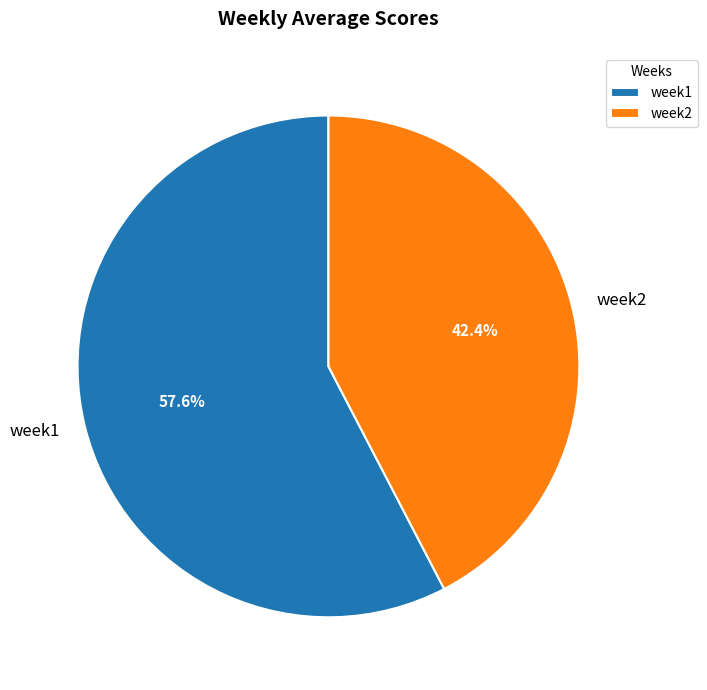

Count the number of slices in the pie.

2